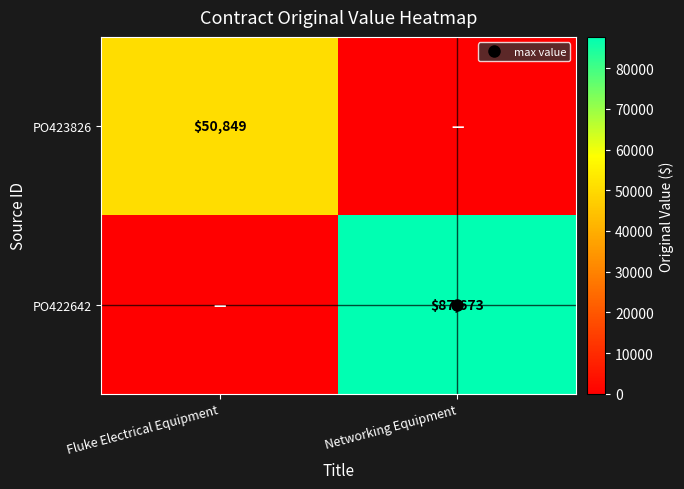

Is it true that PO423826 equals 16409.1 at Fluke Electrical Equipment?

False